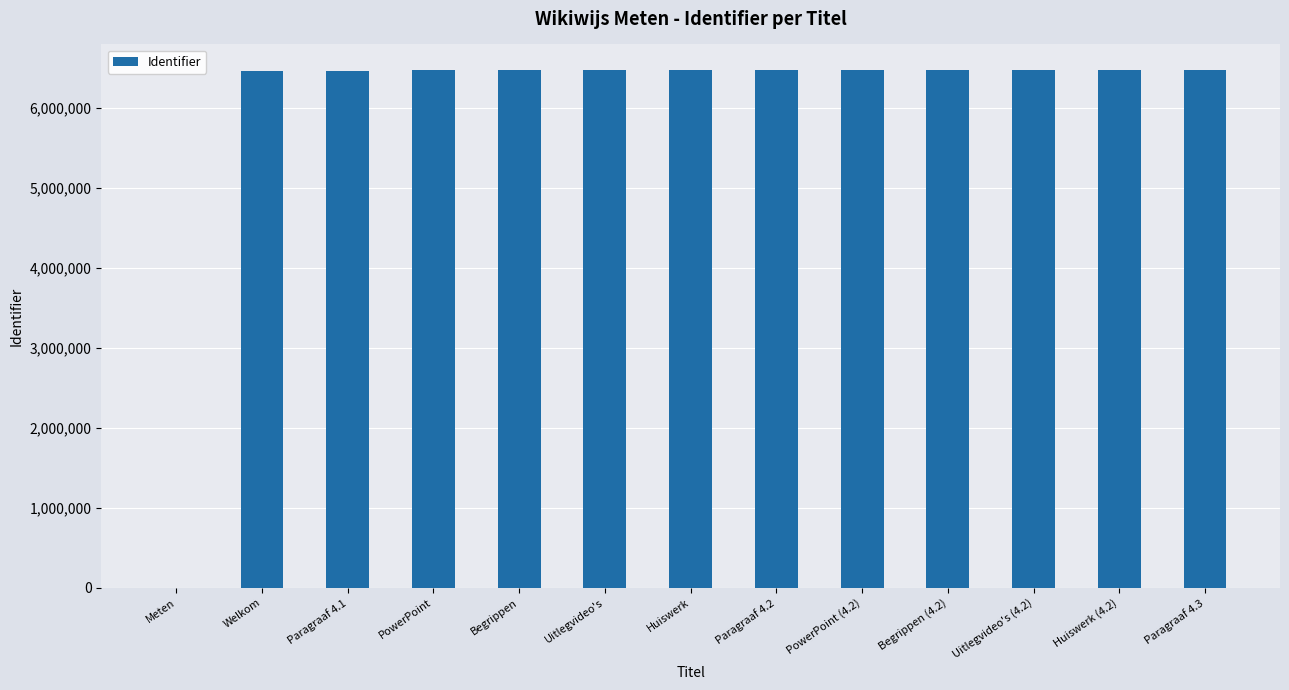

What is the sum of the values at Paragraaf 4.3 and Meten?

6473625